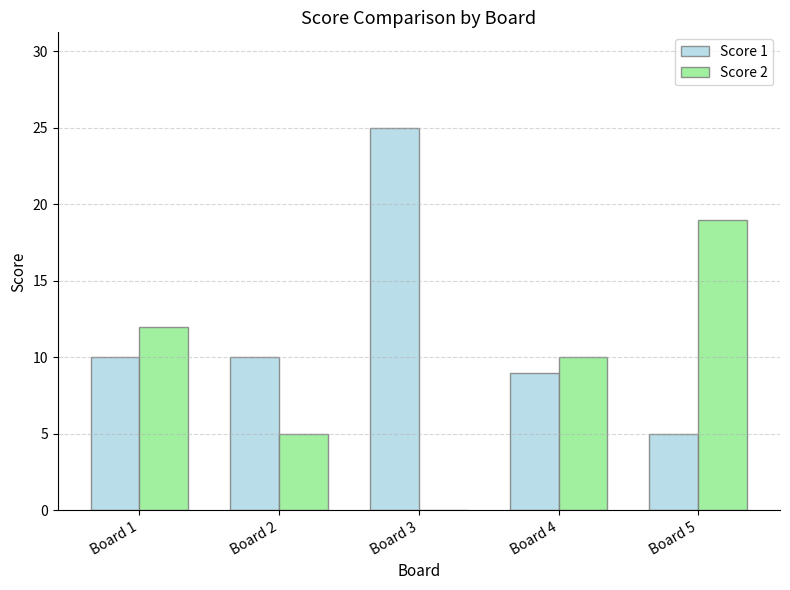

How many groups of bars are there?

5